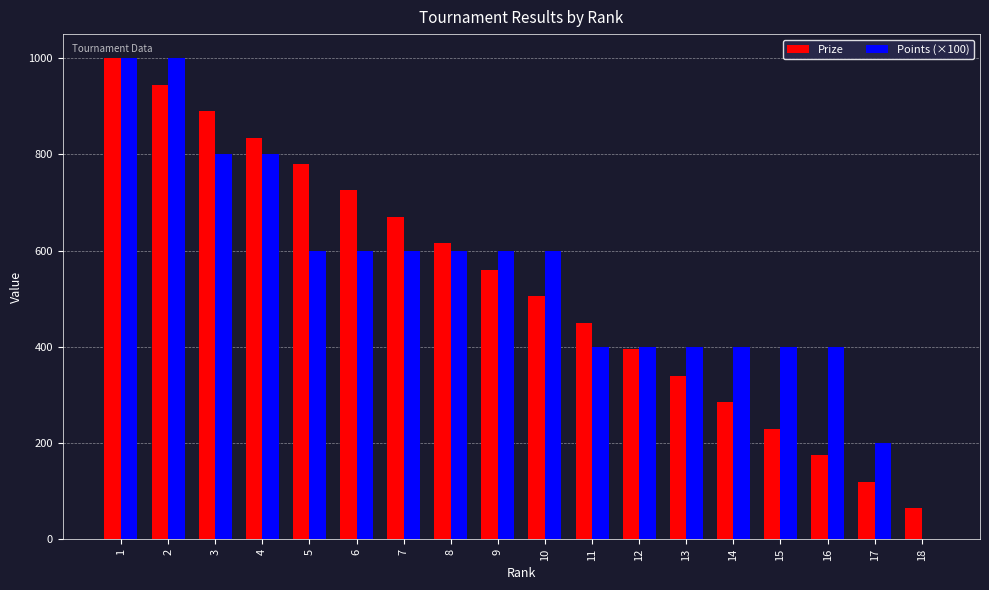

How many Points (×100) values are between 400 and 600?

12